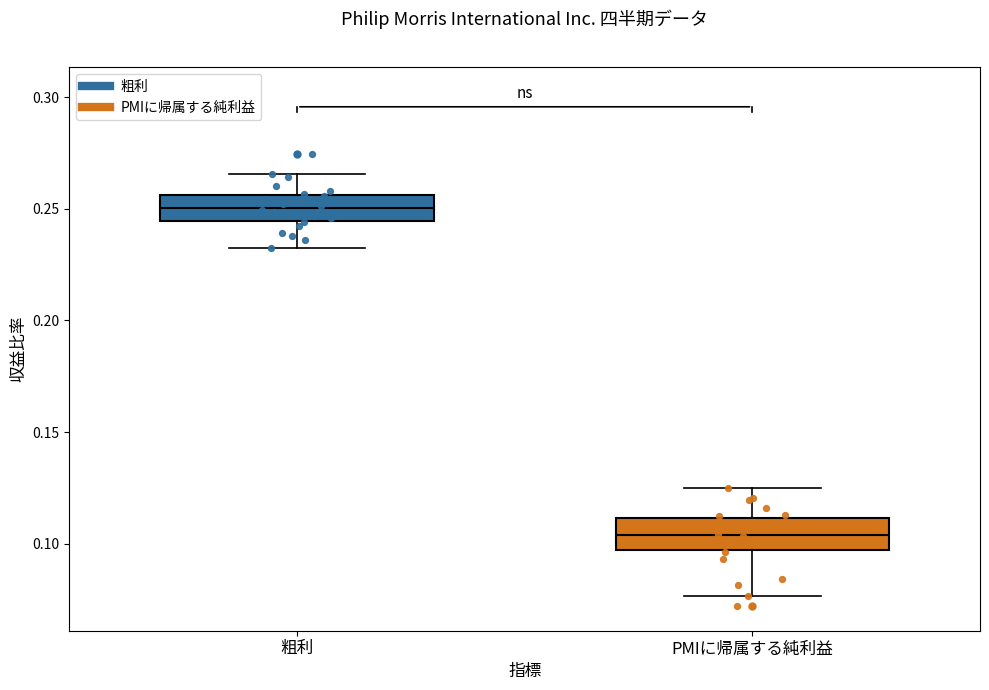

Where does the lower whisker of the box for PMIに帰属する純利益 end on the y-axis? The values are not printed on the chart, so give them approximately, as read against the axis.

0.075